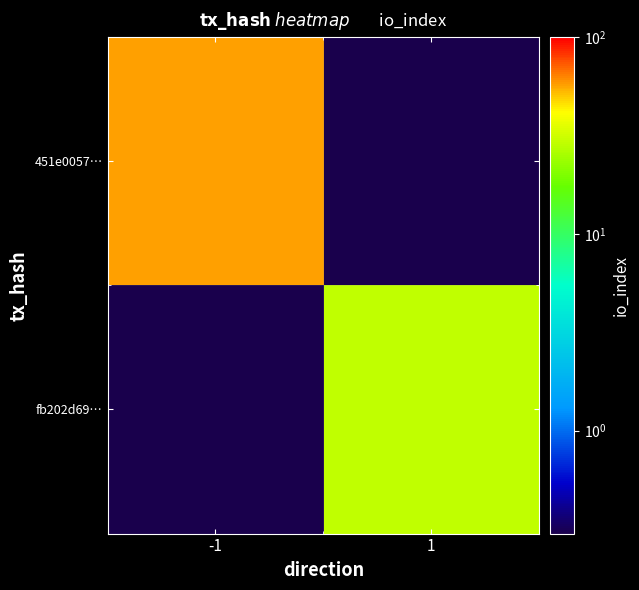

Count the number of data series in this chart.

2